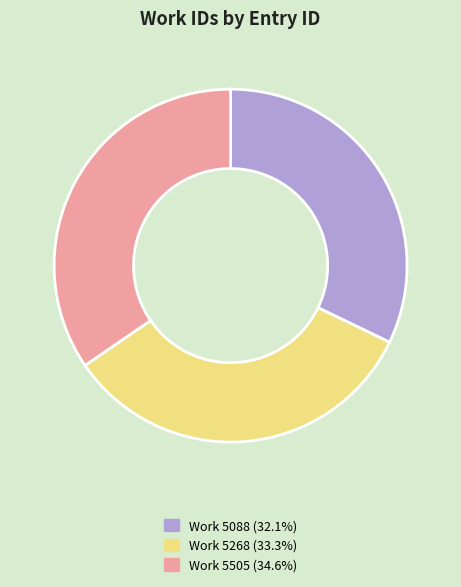

How many segments does this pie chart have?

3